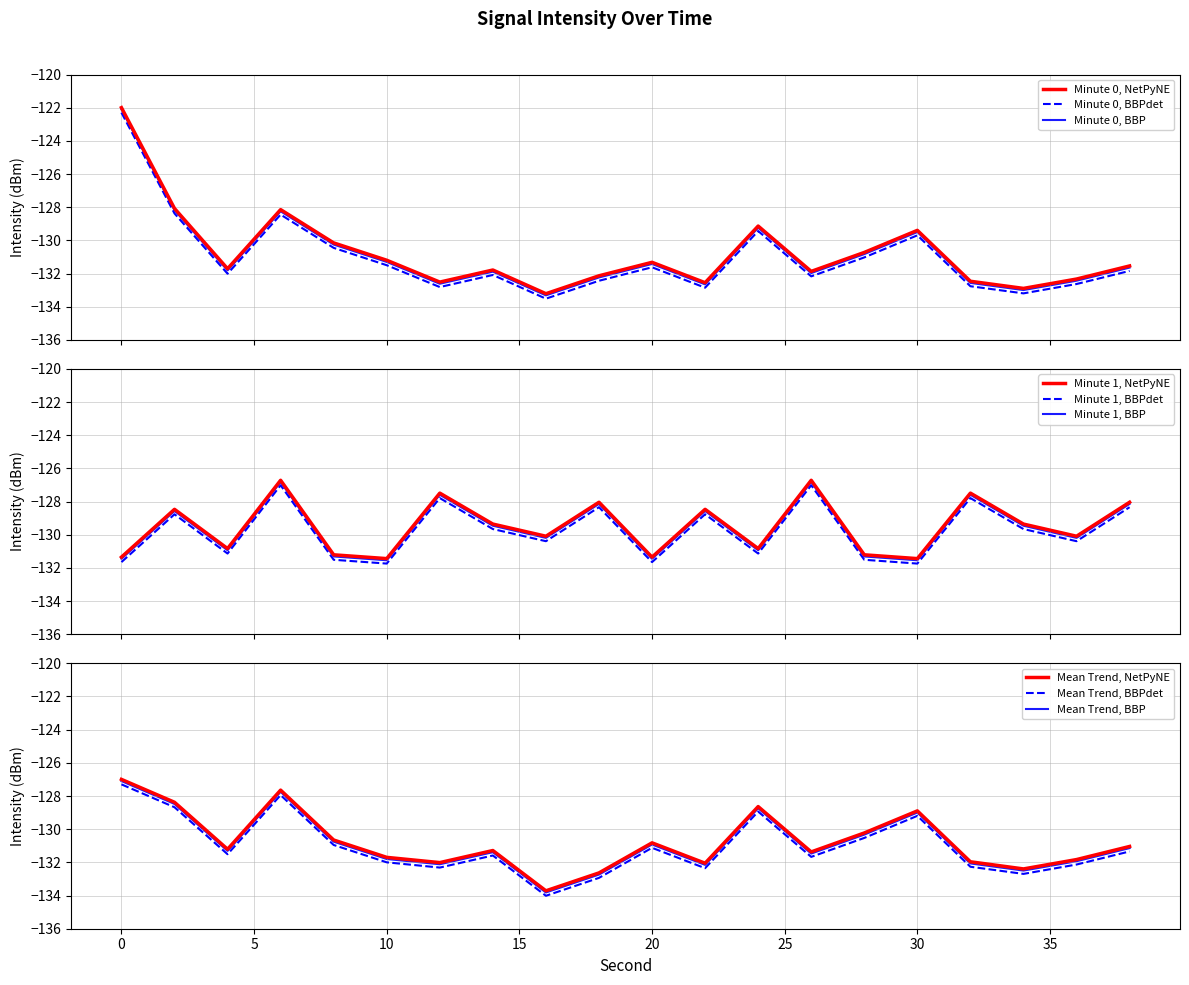

Where do Minute 0 and Mean Trend first cross each other?

2 and 4